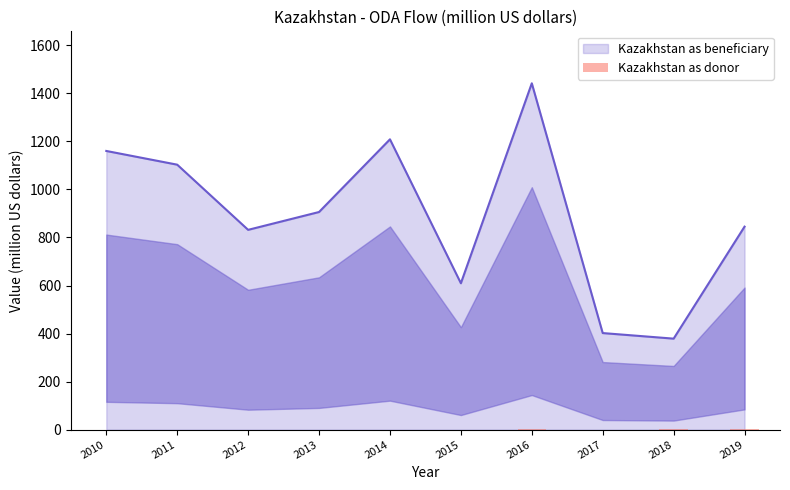

True or false: Kazakhstan as beneficiary has a value of 544.9 at 2018.

False